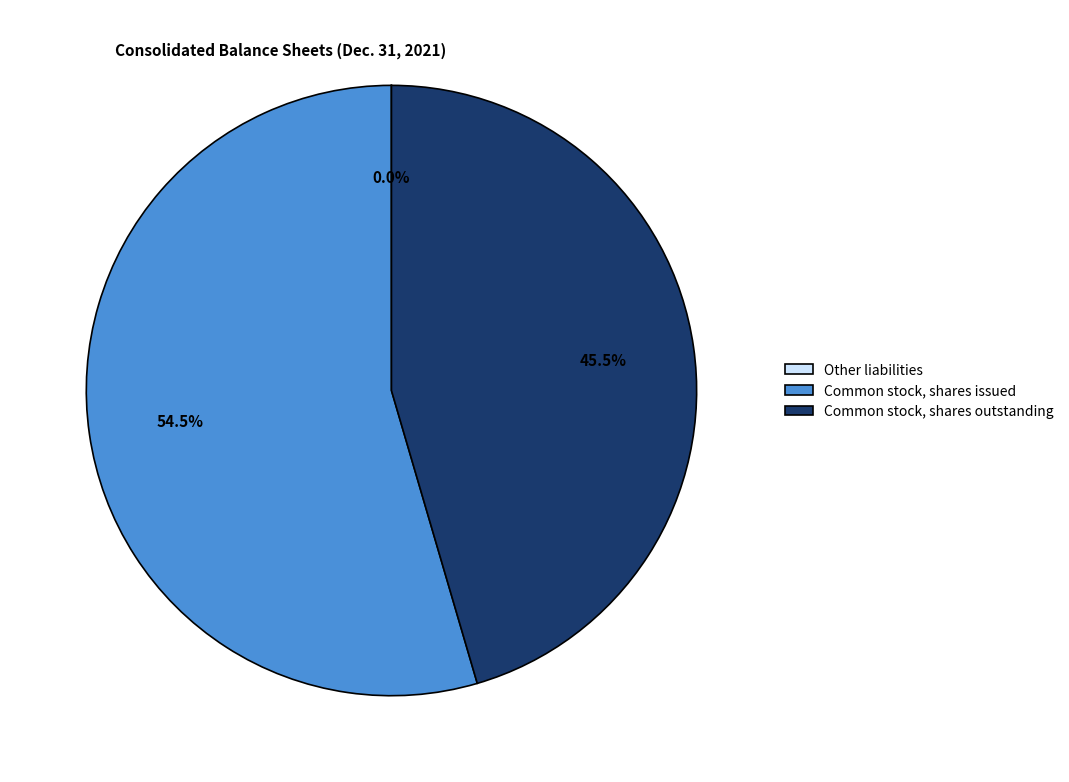

Which category has the biggest portion of the pie?

Common stock, shares issued